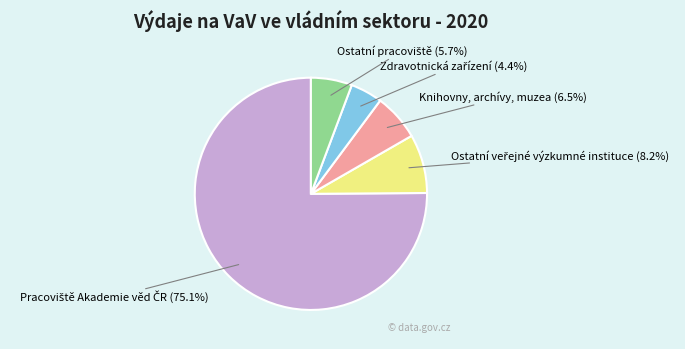

Is there any slice that represents more than half of the pie?

Yes